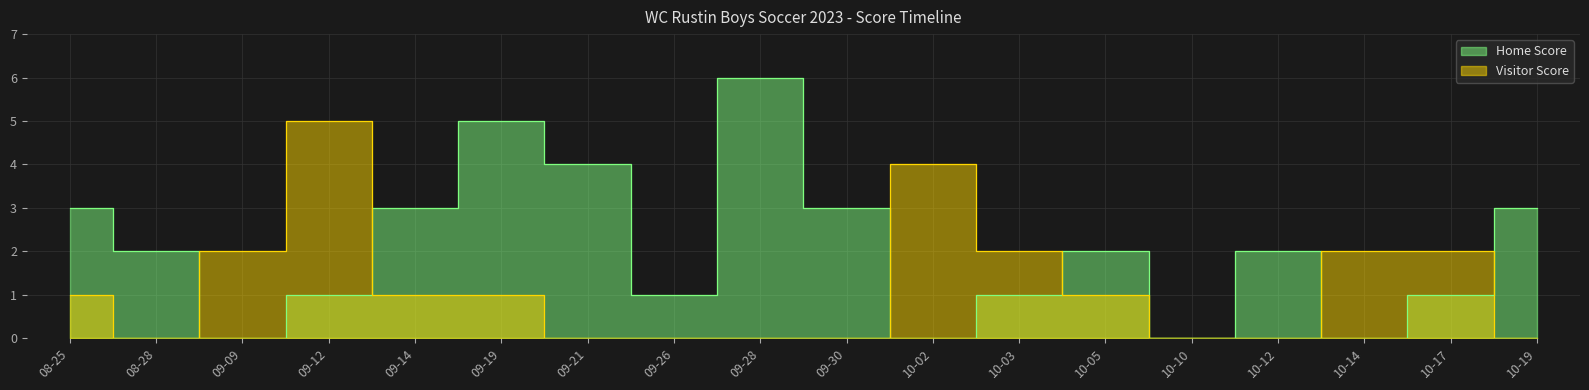

Is it true that Home Score equals 3 at 09-14?

True